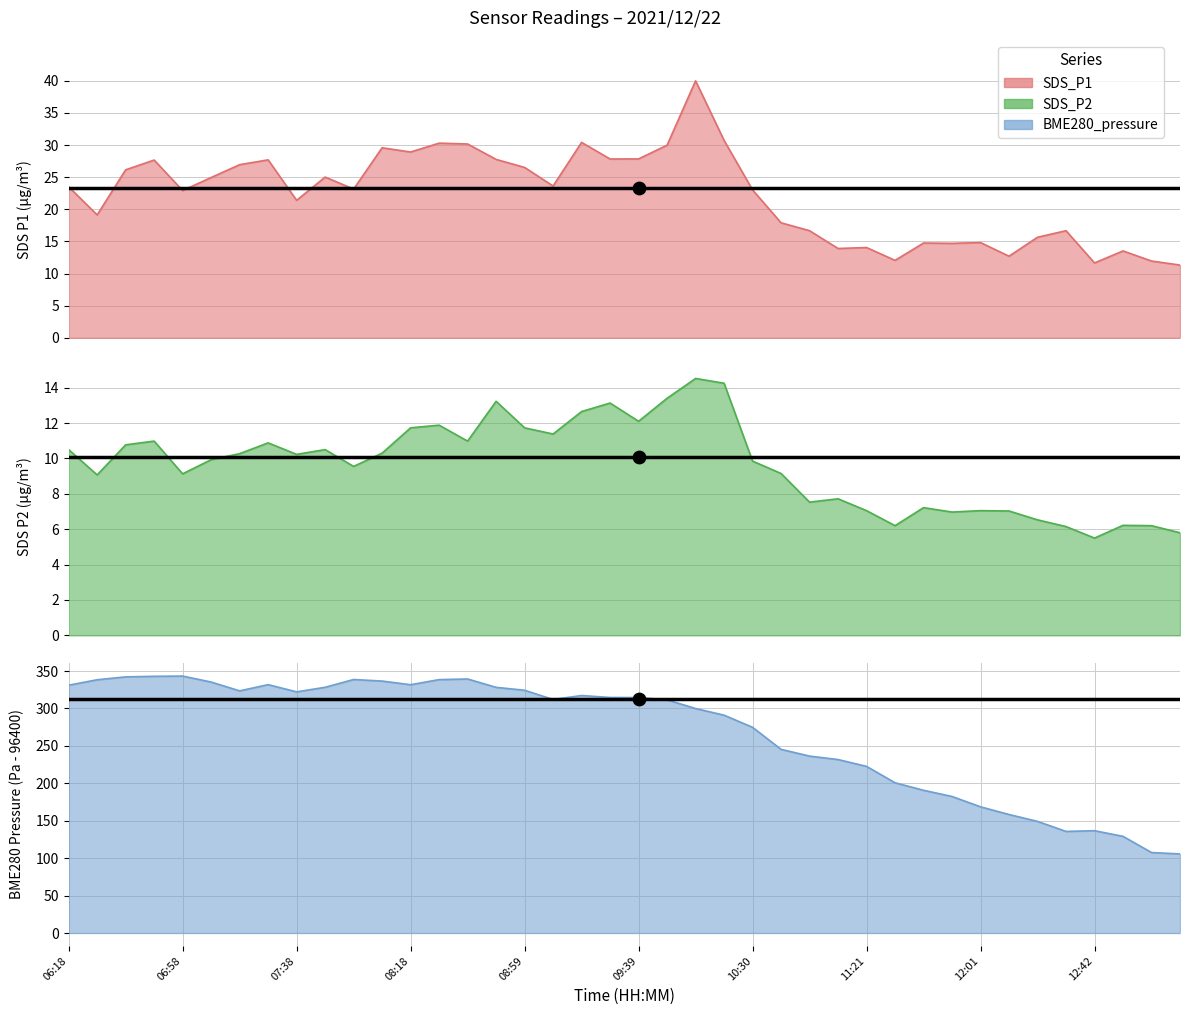

Which series has the widest spread of Y values?

BME280_pressure